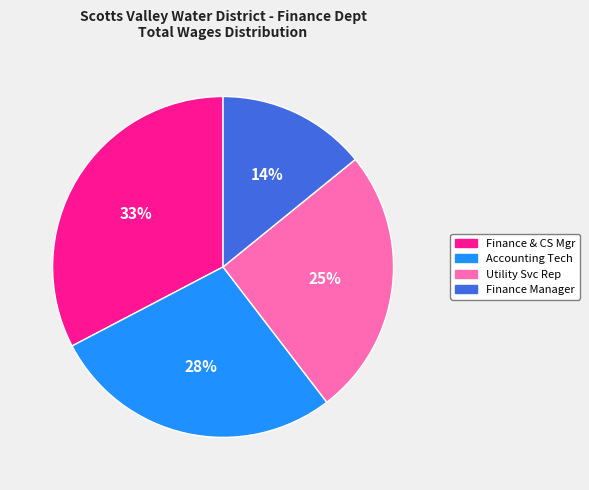

Which category has the biggest portion of the pie?

Finance & CS Mgr